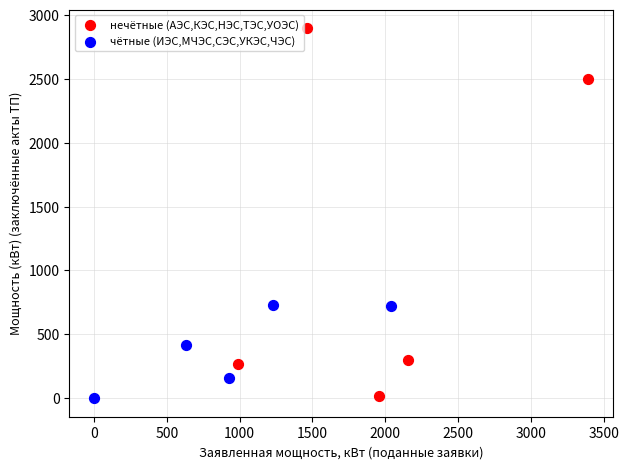

Which series has the widest spread of Y values?

нечётные (АЭС,КЭС,НЭС,ТЭС,УОЭС)